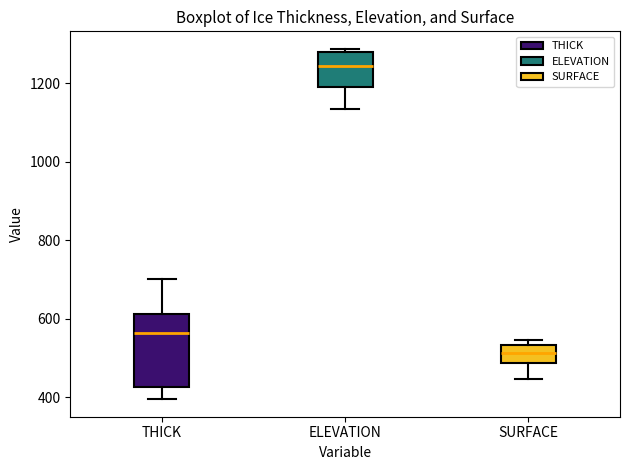

Reading left to right, transcribe this box plot: for each box, give where its median line is, the range the box spans, and where its two whiskers end, as read against the y-axis. The values are not printed on the chart, so give them approximately, as read against the axis.

THICK: median 560, box 420 to 620, whiskers 400 to 700
ELEVATION: median 1240, box 1200 to 1280, whiskers 1140 to 1280 (just above the box's upper edge)
SURFACE: median 520, box 480 to 540, whiskers 440 to 540 (just above the box's upper edge)